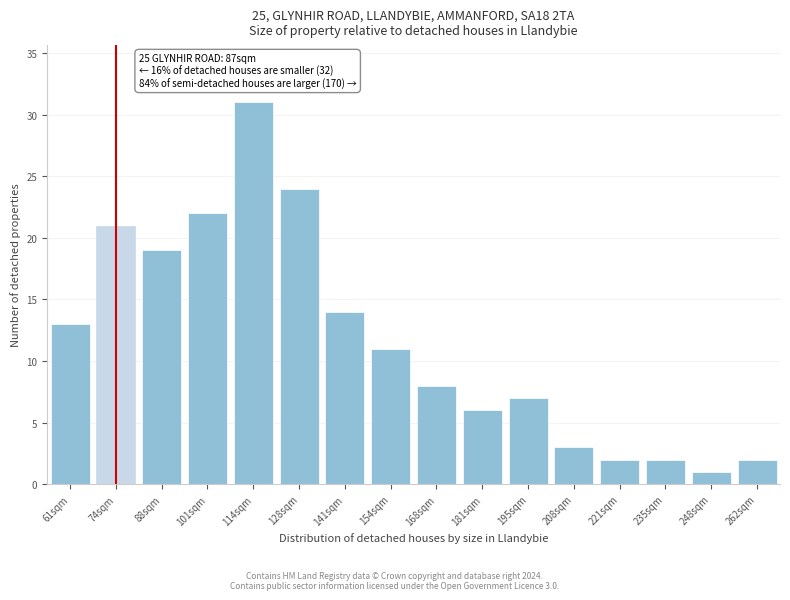

Reading right to left, what are all the values shown in this chart?

2	1	2	2	3	7	6	8	11	14	24	31	22	19	21	13